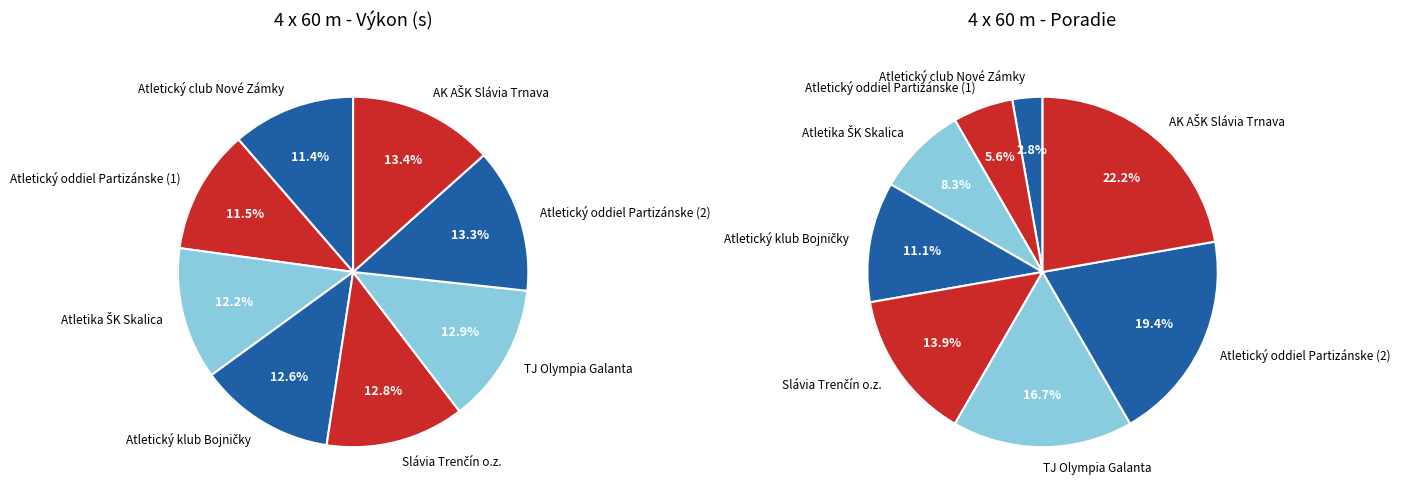

Rank the categories by value from highest to lowest.

AK AŠK Slávia Trnava, Atletický oddiel Partizánske (2), TJ Olympia Galanta, Slávia Trenčín o.z., Atletický klub Bojničky, Atletika ŠK Skalica, Atletický oddiel Partizánske (1), Atletický club Nové Zámky